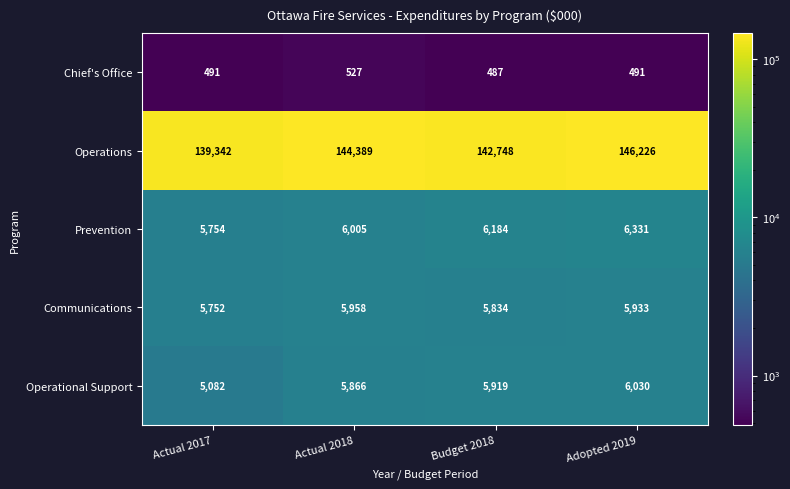

What is the minimum value shown in the chart?

487